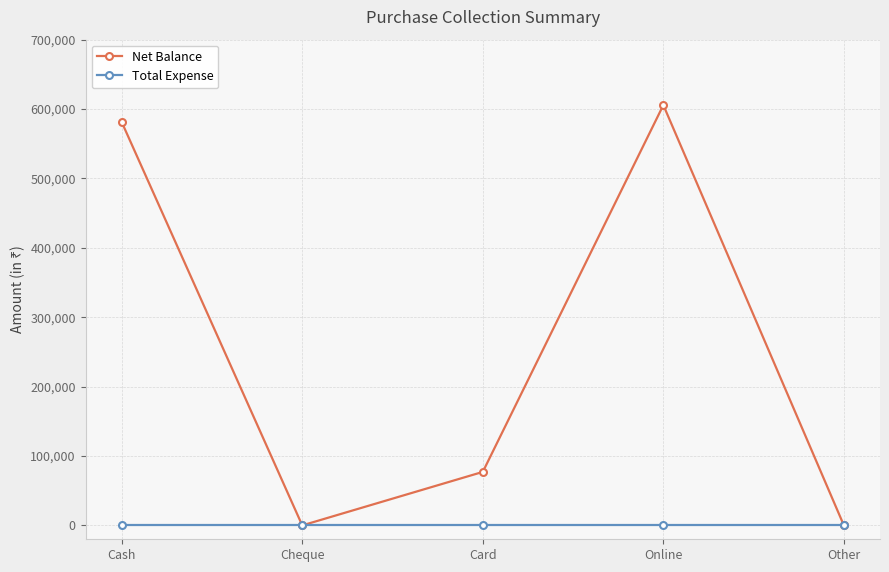

What position from the right is Card?

3